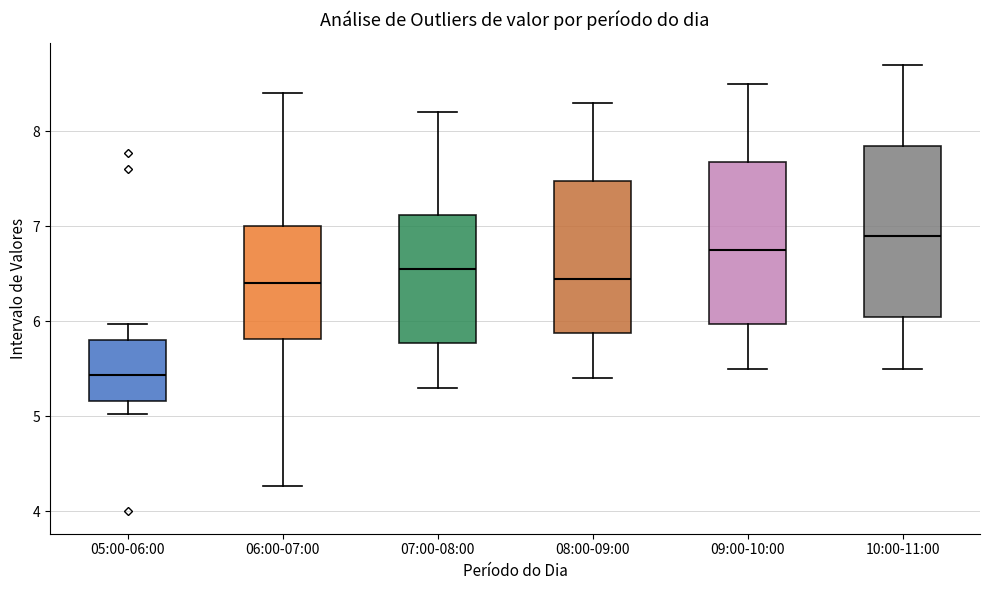

Reading left to right, transcribe this box plot: for each box, give where its median line is, the range the box spans, and where its two whiskers end, as read against the y-axis. The values are not printed on the chart, so give them approximately, as read against the axis.

05:00-06:00: median 5.4, box 5.2 to 5.8, whiskers 5.0 to 6.0
06:00-07:00: median 6.4, box 5.8 to 7.0, whiskers 4.3 to 8.4
07:00-08:00: median 6.6, box 5.8 to 7.1, whiskers 5.3 to 8.2
08:00-09:00: median 6.5, box 5.9 to 7.5, whiskers 5.4 to 8.3
09:00-10:00: median 6.8, box 6.0 to 7.7, whiskers 5.5 to 8.5
10:00-11:00: median 6.9, box 6.1 to 7.9, whiskers 5.5 to 8.7